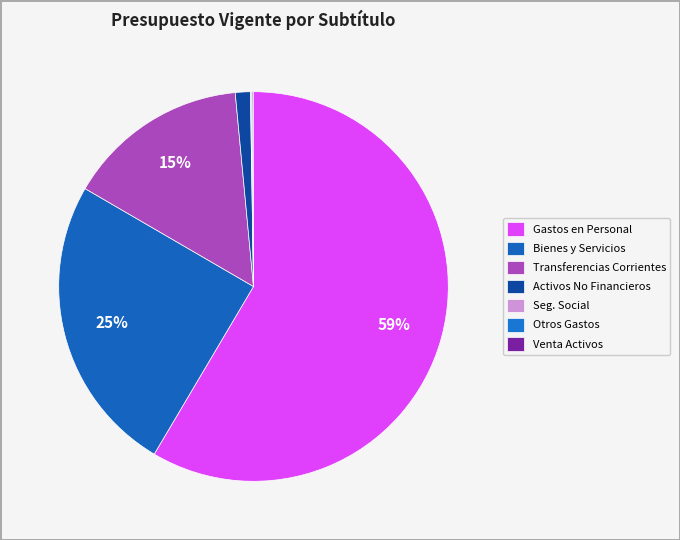

To the nearest percent, what is the average slice percentage?

14%